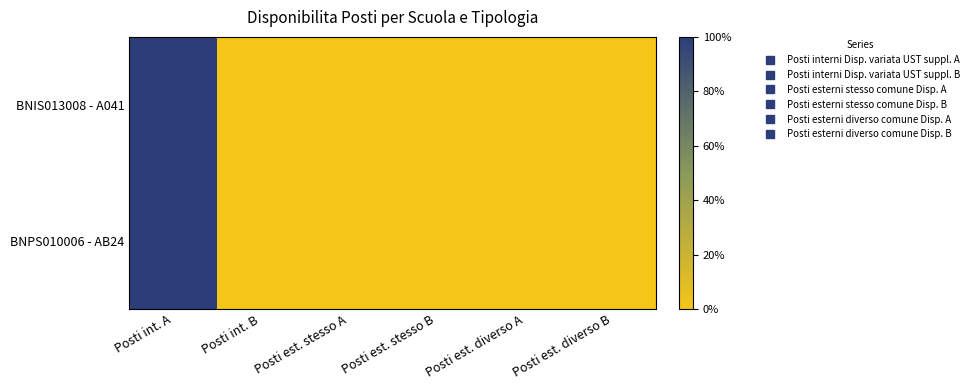

At how many categories does at least one series exceed 0?

1